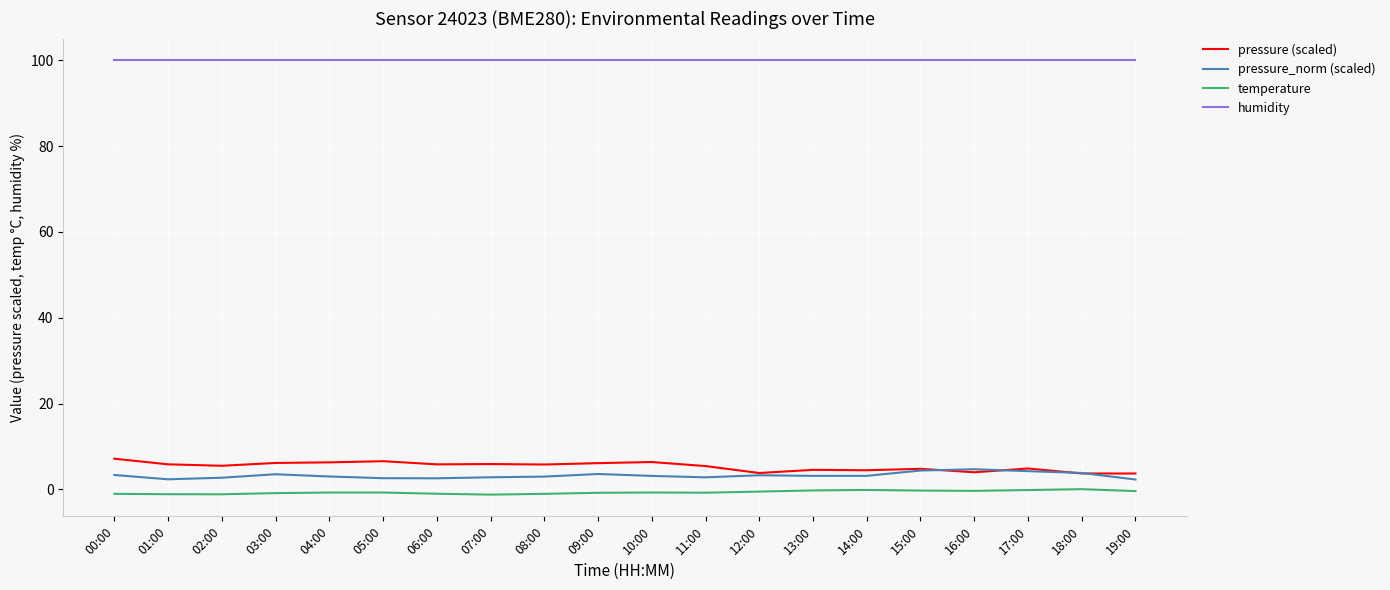

What is the maximum value shown in the chart?

100.0